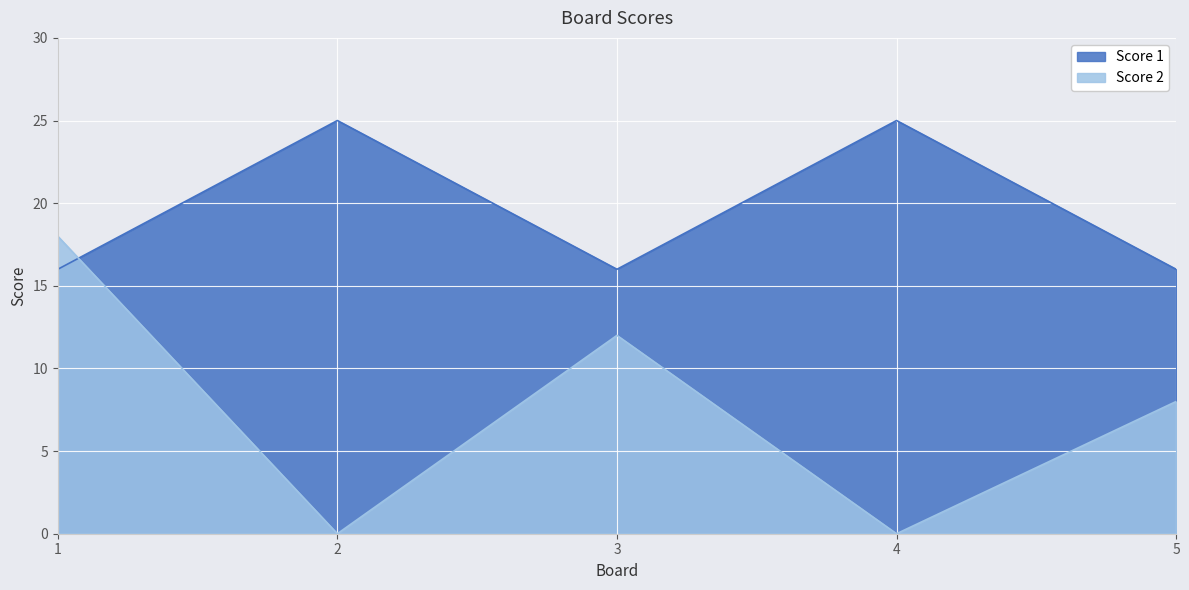

How many times do Score 2 and Score 1 cross each other?

1